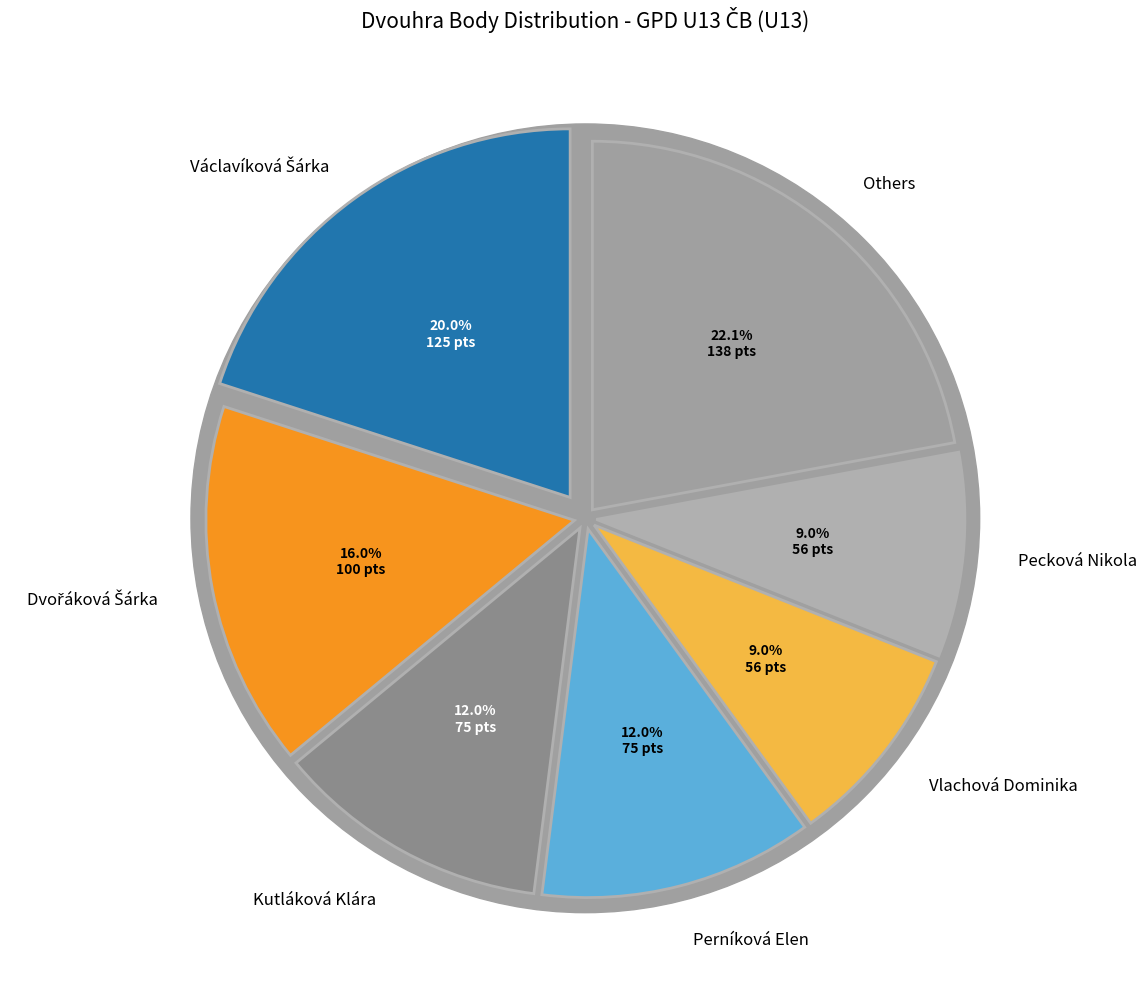

What is the total percentage of Jersonová Michaela and Štěrbová Tereza?

10.1%